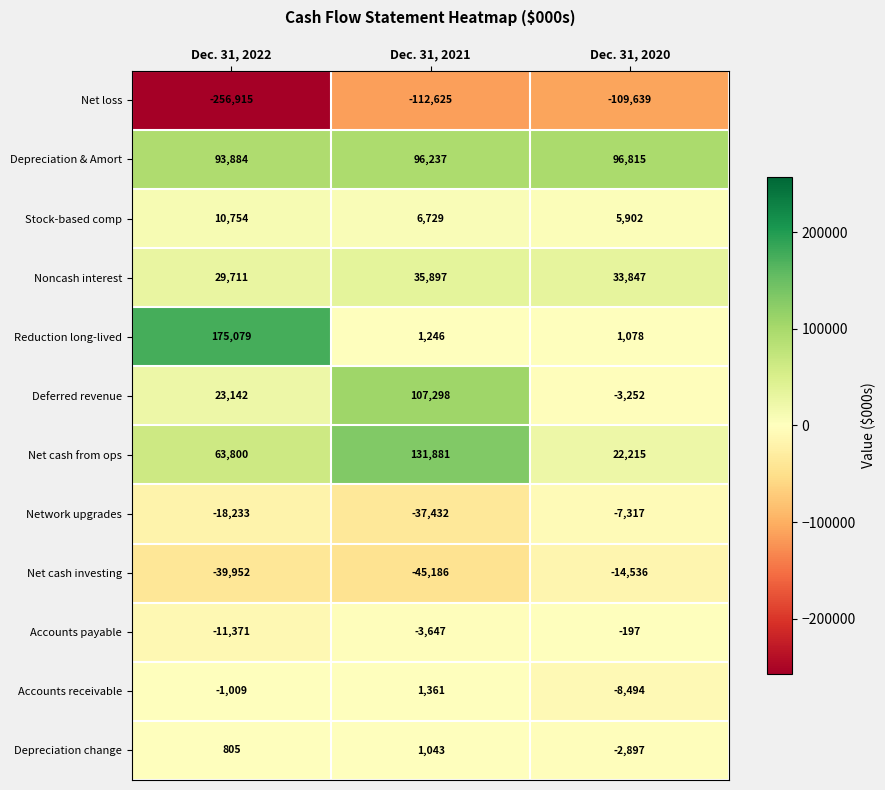

Read the Noncash interest value at Dec. 31, 2020, to the nearest 100.

33800